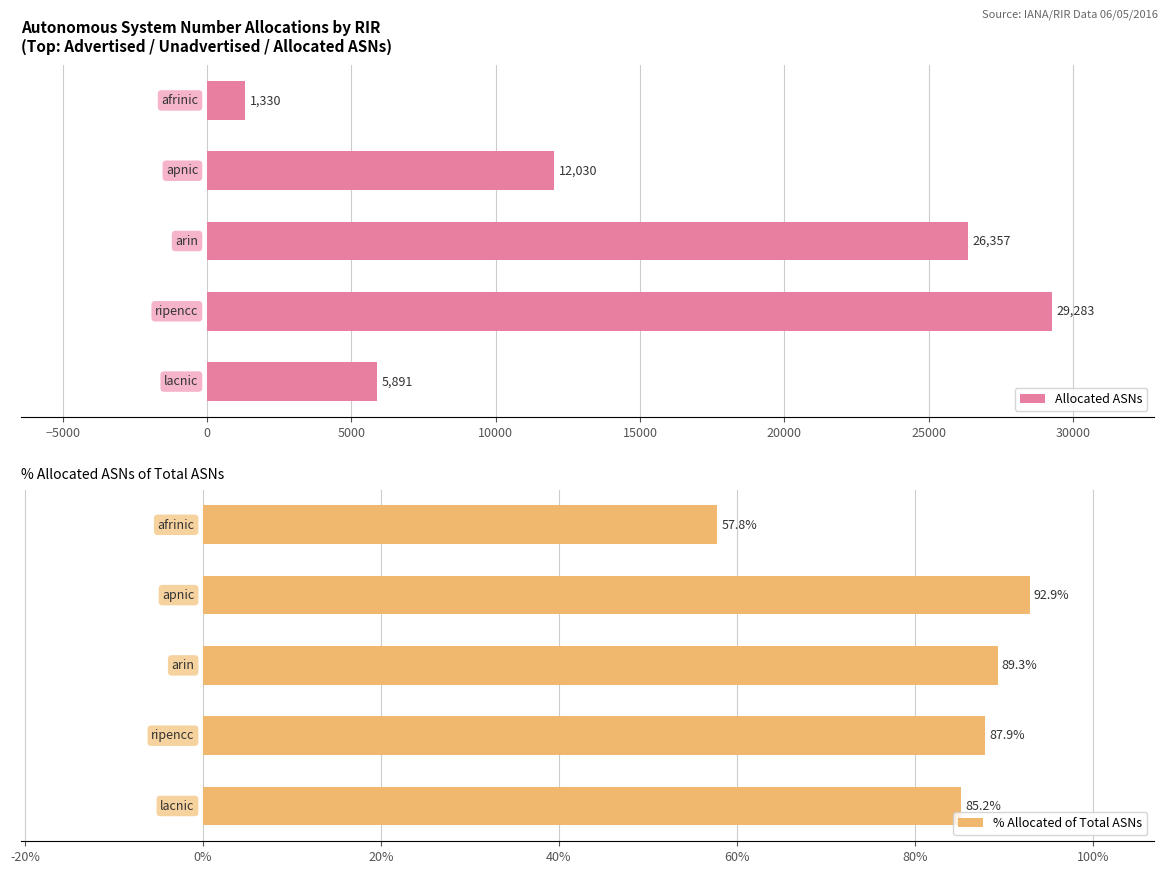

List the series in order of their peak value, lowest first.

% Allocated of Total ASNs, Allocated ASNs